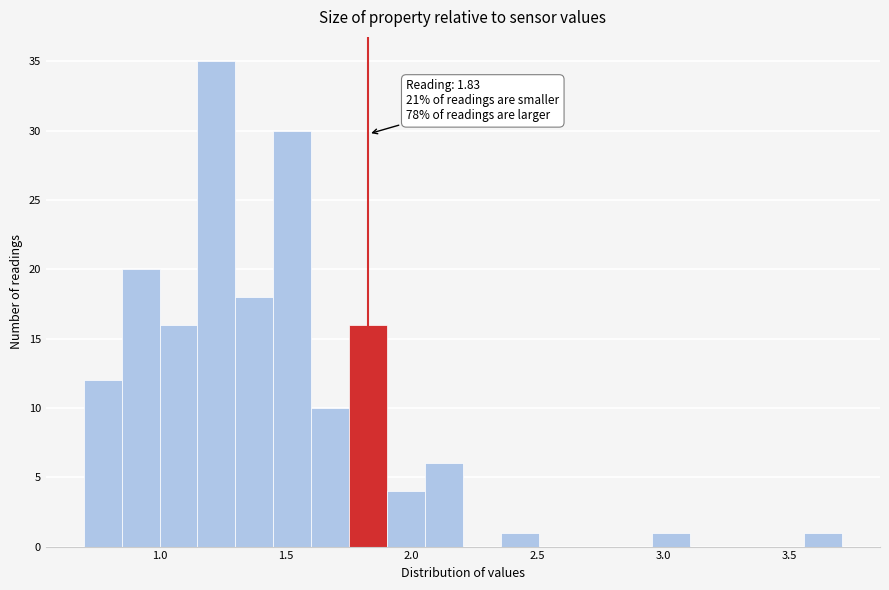

Read against the x-axis, roughly where is the centre of the tallest bar?

1.25